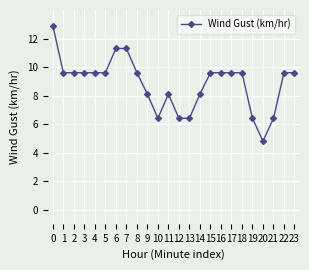

Reading left to right, transcribe all the data shown in this chart.

0=12.9	1=9.6	2=9.6	3=9.6	4=9.6	5=9.6	6=11.3	7=11.3	8=9.6	9=8.1	10=6.4	11=8.1	12=6.4	13=6.4	14=8.1	15=9.6	16=9.6	17=9.6	18=9.6	19=6.4	20=4.8	21=6.4	22=9.6	23=9.6